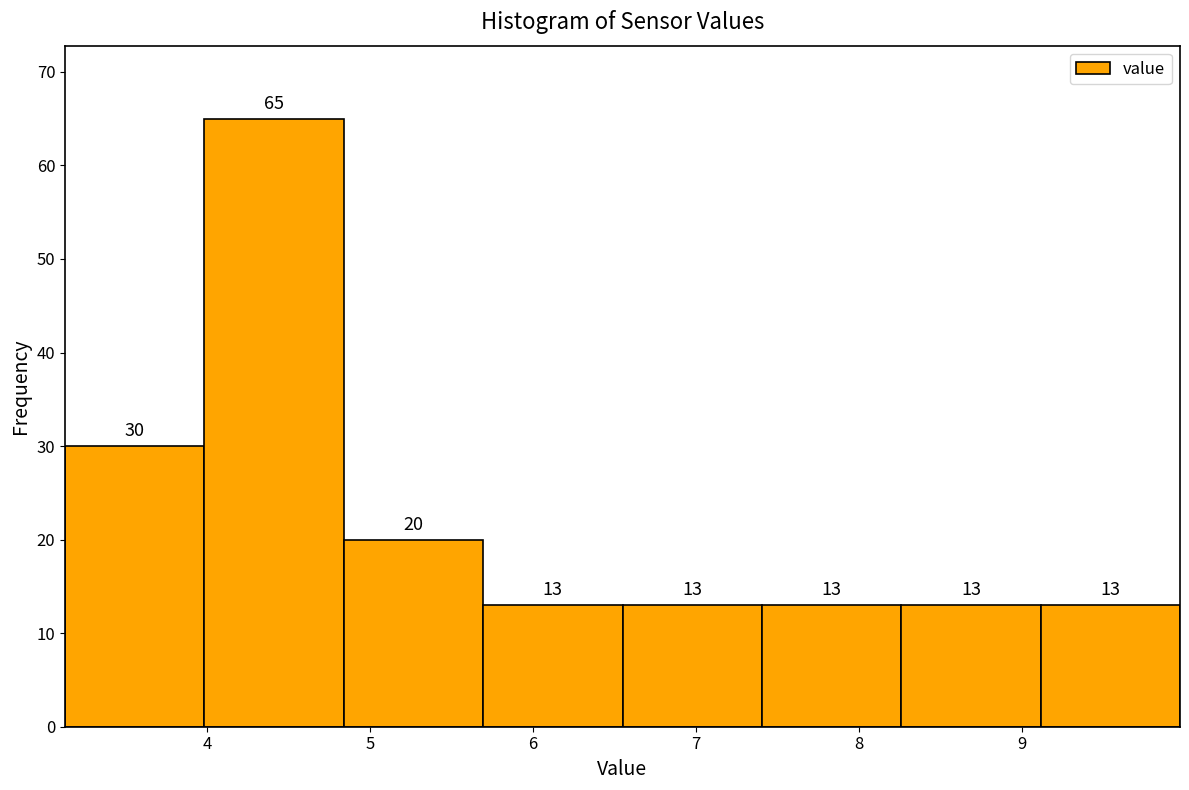

Over which range of the x-axis is the bar tallest?

4.0 to 4.8